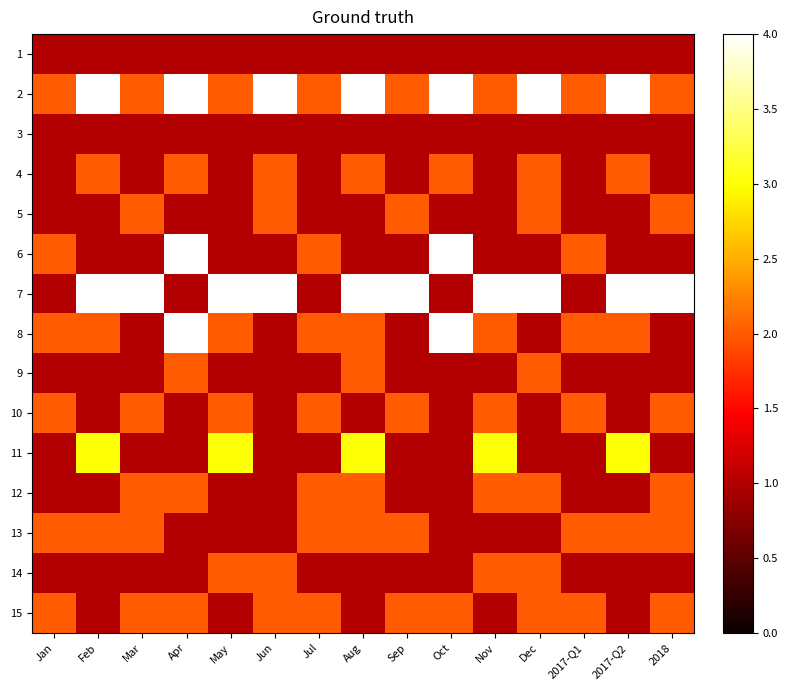

Reading left to right, what are all the values shown in this chart?

1: Jan=1	Feb=1	Mar=1	Apr=1	May=1	Jun=1	Jul=1	Aug=1	Sep=1	Oct=1	Nov=1	Dec=1	2017-Q1=1	2017-Q2=1	2018=1
2: Jan=2	Feb=4	Mar=2	Apr=4	May=2	Jun=4	Jul=2	Aug=4	Sep=2	Oct=4	Nov=2	Dec=4	2017-Q1=2	2017-Q2=4	2018=2
3: Jan=1	Feb=1	Mar=1	Apr=1	May=1	Jun=1	Jul=1	Aug=1	Sep=1	Oct=1	Nov=1	Dec=1	2017-Q1=1	2017-Q2=1	2018=1
4: Jan=1	Feb=2	Mar=1	Apr=2	May=1	Jun=2	Jul=1	Aug=2	Sep=1	Oct=2	Nov=1	Dec=2	2017-Q1=1	2017-Q2=2	2018=1
5: Jan=1	Feb=1	Mar=2	Apr=1	May=1	Jun=2	Jul=1	Aug=1	Sep=2	Oct=1	Nov=1	Dec=2	2017-Q1=1	2017-Q2=1	2018=2
6: Jan=2	Feb=1	Mar=1	Apr=4	May=1	Jun=1	Jul=2	Aug=1	Sep=1	Oct=4	Nov=1	Dec=1	2017-Q1=2	2017-Q2=1	2018=1
7: Jan=1	Feb=4	Mar=4	Apr=1	May=4	Jun=4	Jul=1	Aug=4	Sep=4	Oct=1	Nov=4	Dec=4	2017-Q1=1	2017-Q2=4	2018=4
8: Jan=2	Feb=2	Mar=1	Apr=4	May=2	Jun=1	Jul=2	Aug=2	Sep=1	Oct=4	Nov=2	Dec=1	2017-Q1=2	2017-Q2=2	2018=1
9: Jan=1	Feb=1	Mar=1	Apr=2	May=1	Jun=1	Jul=1	Aug=2	Sep=1	Oct=1	Nov=1	Dec=2	2017-Q1=1	2017-Q2=1	2018=1
10: Jan=2	Feb=1	Mar=2	Apr=1	May=2	Jun=1	Jul=2	Aug=1	Sep=2	Oct=1	Nov=2	Dec=1	2017-Q1=2	2017-Q2=1	2018=2
11: Jan=1	Feb=3	Mar=1	Apr=1	May=3	Jun=1	Jul=1	Aug=3	Sep=1	Oct=1	Nov=3	Dec=1	2017-Q1=1	2017-Q2=3	2018=1
12: Jan=1	Feb=1	Mar=2	Apr=2	May=1	Jun=1	Jul=2	Aug=2	Sep=1	Oct=1	Nov=2	Dec=2	2017-Q1=1	2017-Q2=1	2018=2
13: Jan=2	Feb=2	Mar=2	Apr=1	May=1	Jun=1	Jul=2	Aug=2	Sep=2	Oct=1	Nov=1	Dec=1	2017-Q1=2	2017-Q2=2	2018=2
14: Jan=1	Feb=1	Mar=1	Apr=1	May=2	Jun=2	Jul=1	Aug=1	Sep=1	Oct=1	Nov=2	Dec=2	2017-Q1=1	2017-Q2=1	2018=1
15: Jan=2	Feb=1	Mar=2	Apr=2	May=1	Jun=2	Jul=2	Aug=1	Sep=2	Oct=2	Nov=1	Dec=2	2017-Q1=2	2017-Q2=1	2018=2